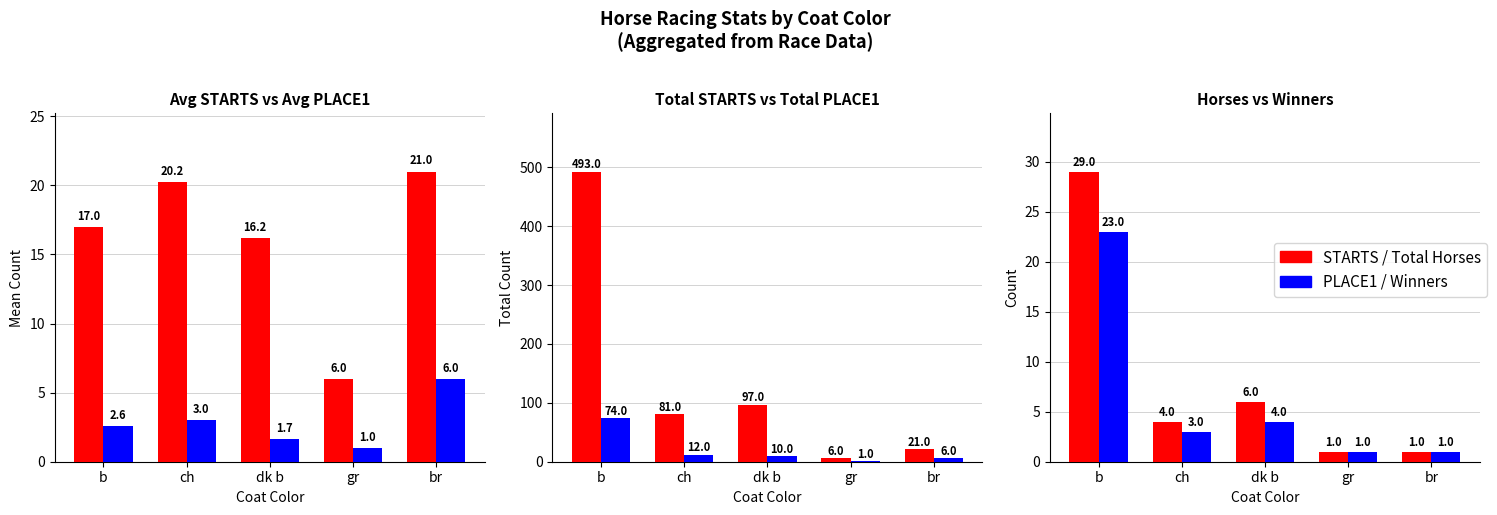

What position from the left is br?

5